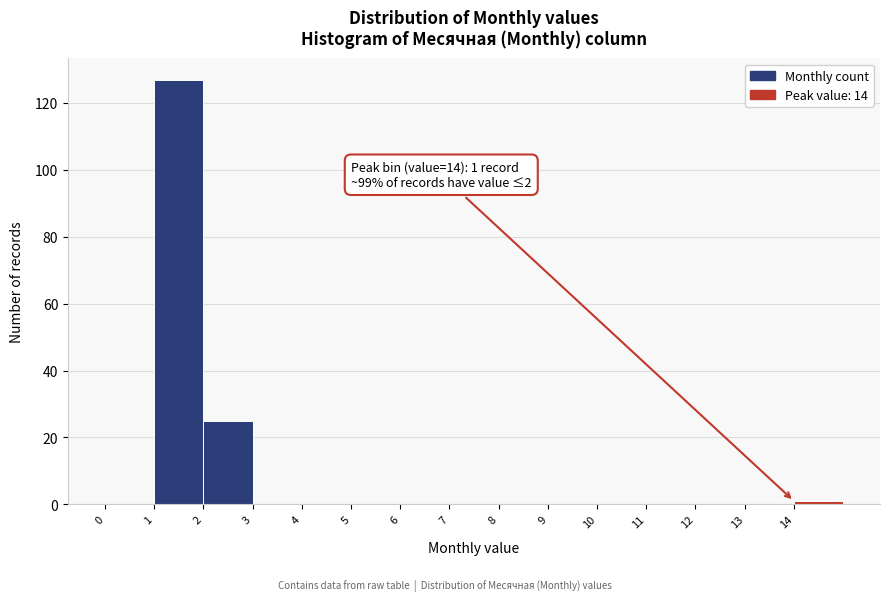

Over which range of the x-axis is the bar tallest?

1 to 2